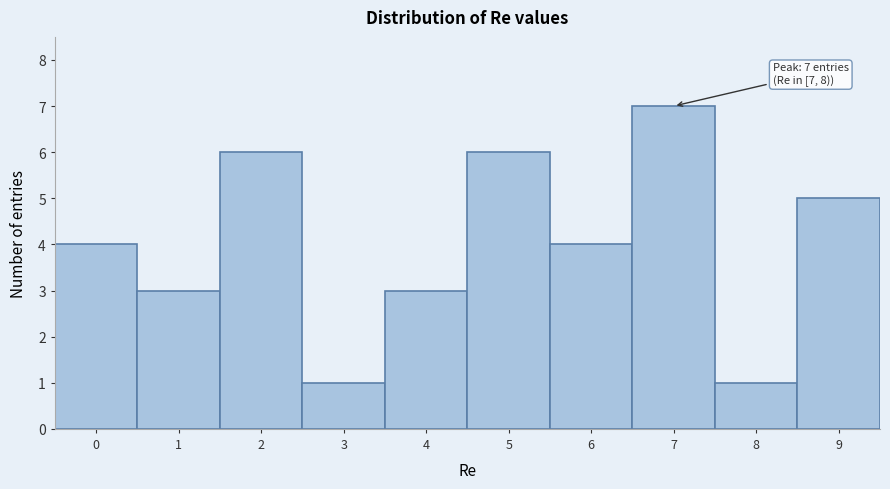

Reading left to right, extract all data points from this chart.

4	3	6	1	3	6	4	7	1	5